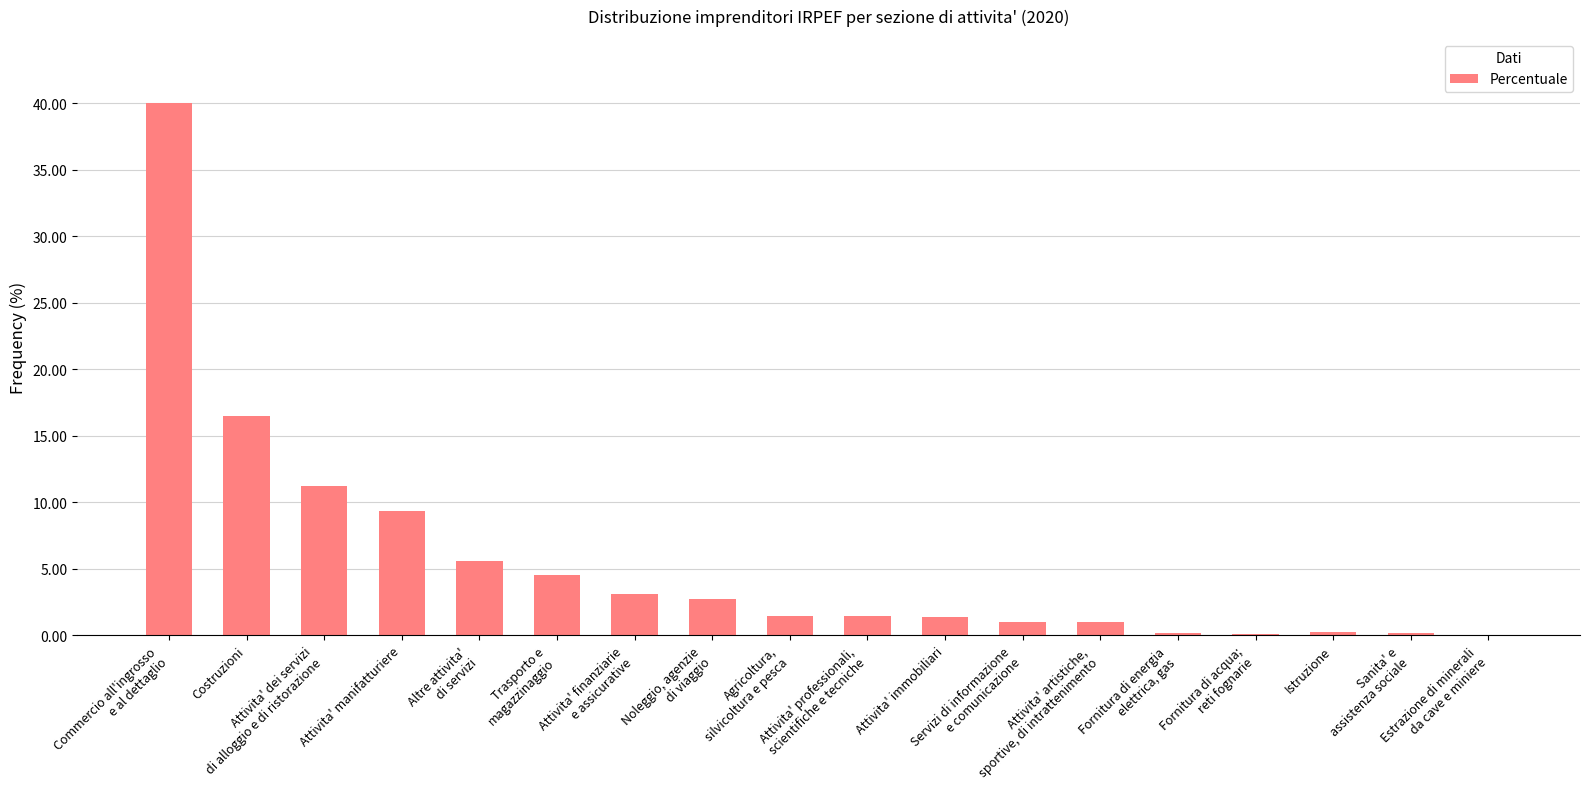

What is the greatest value displayed?

40.0